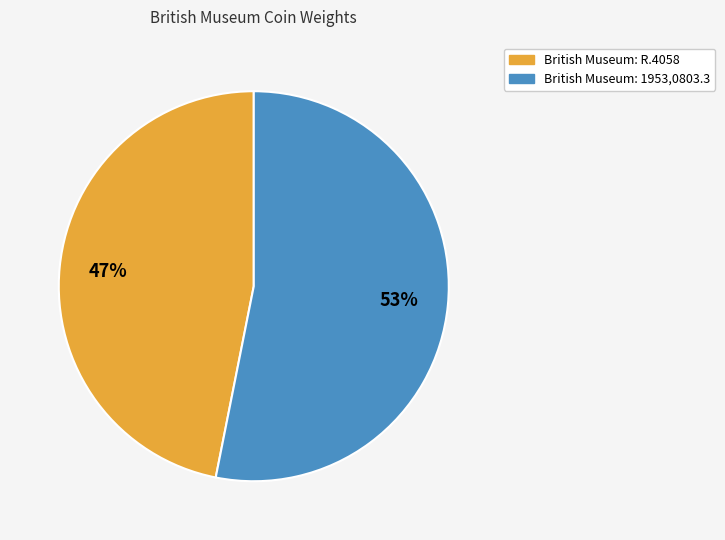

Rank the categories by value from highest to lowest.

British Museum: 1953,0803.3, British Museum: R.4058